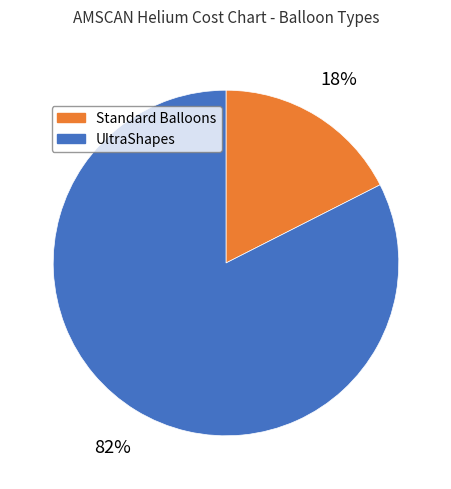

To the nearest percent, what is the average slice percentage?

50%